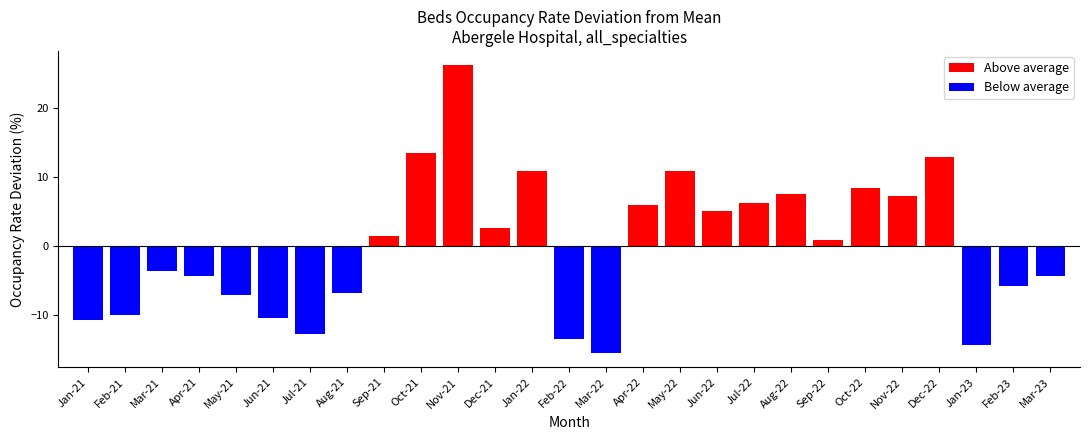

At which label does Above average reach its peak?

Nov-21